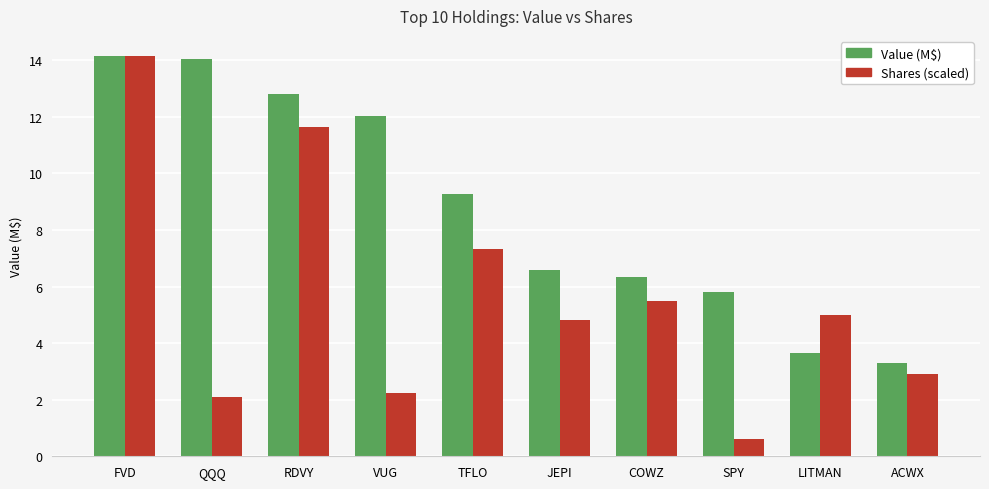

At how many categories does at least one series exceed 0?

10